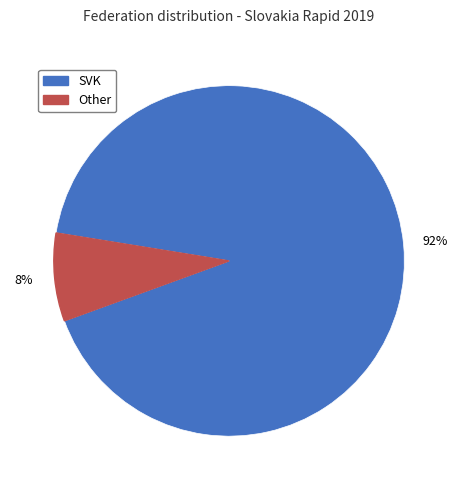

Rank the categories by value from lowest to highest.

Other, SVK